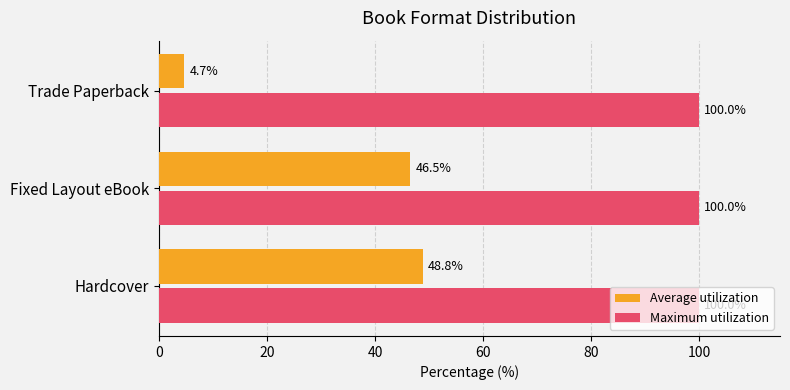

Which series changed the most between Hardcover and Trade Paperback?

Average utilization